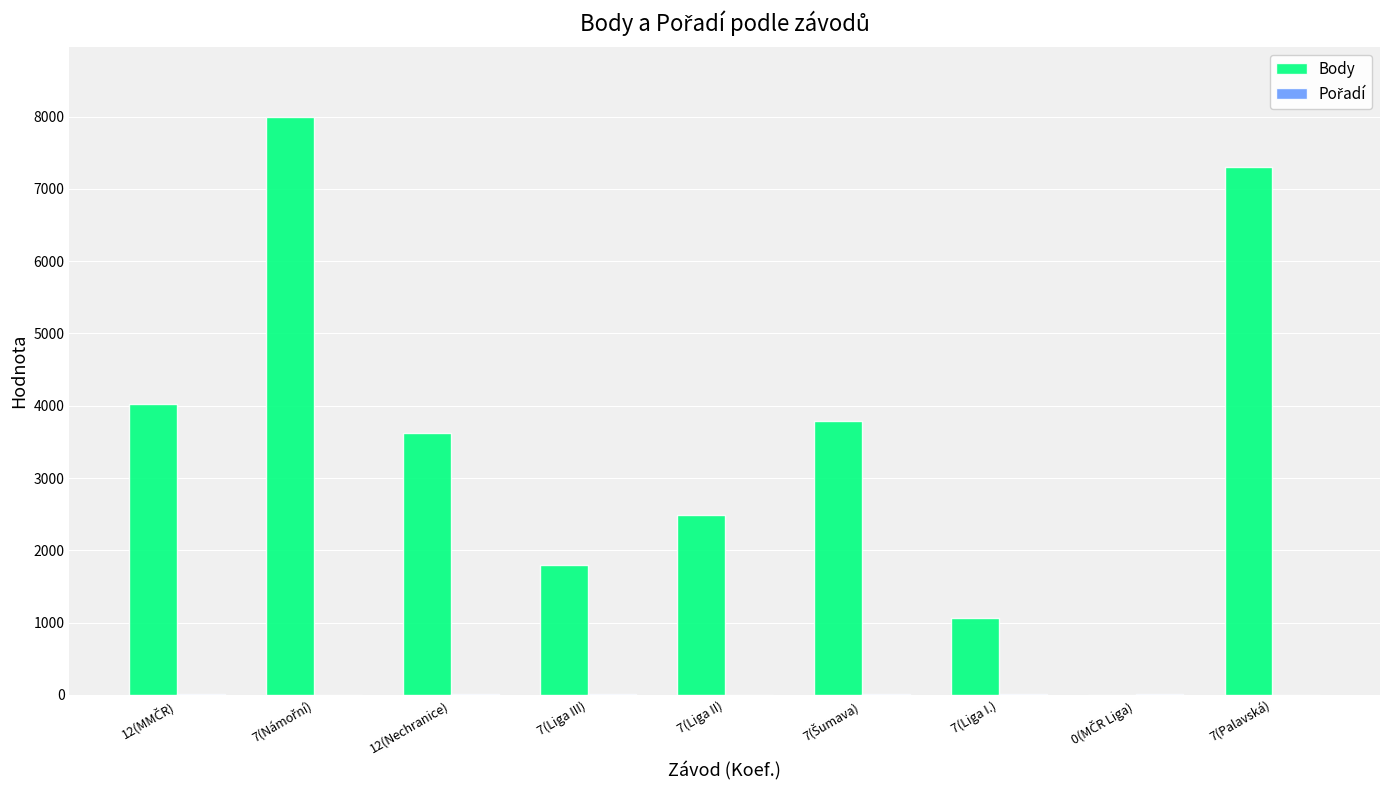

Which series has the largest total across all categories?

Body